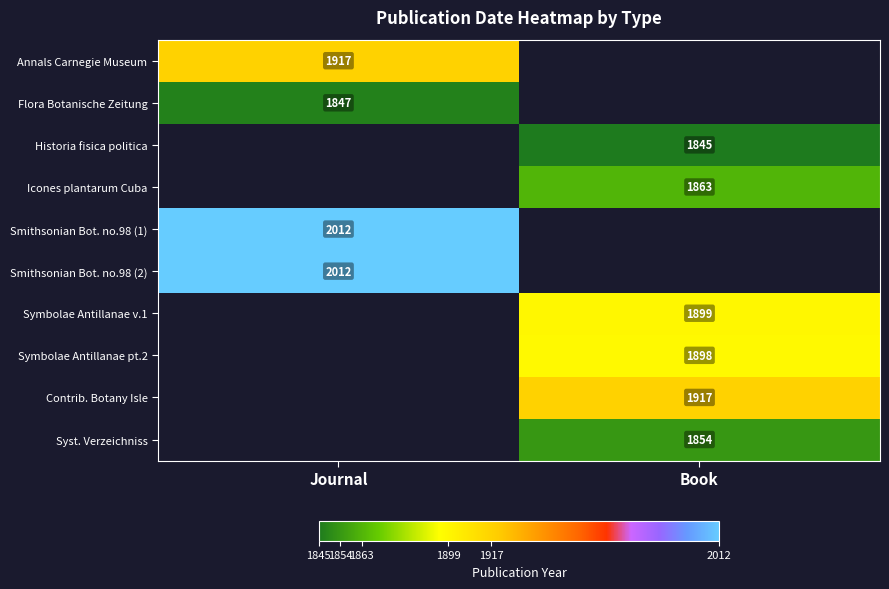

What is the maximum value shown in the chart?

2012.0